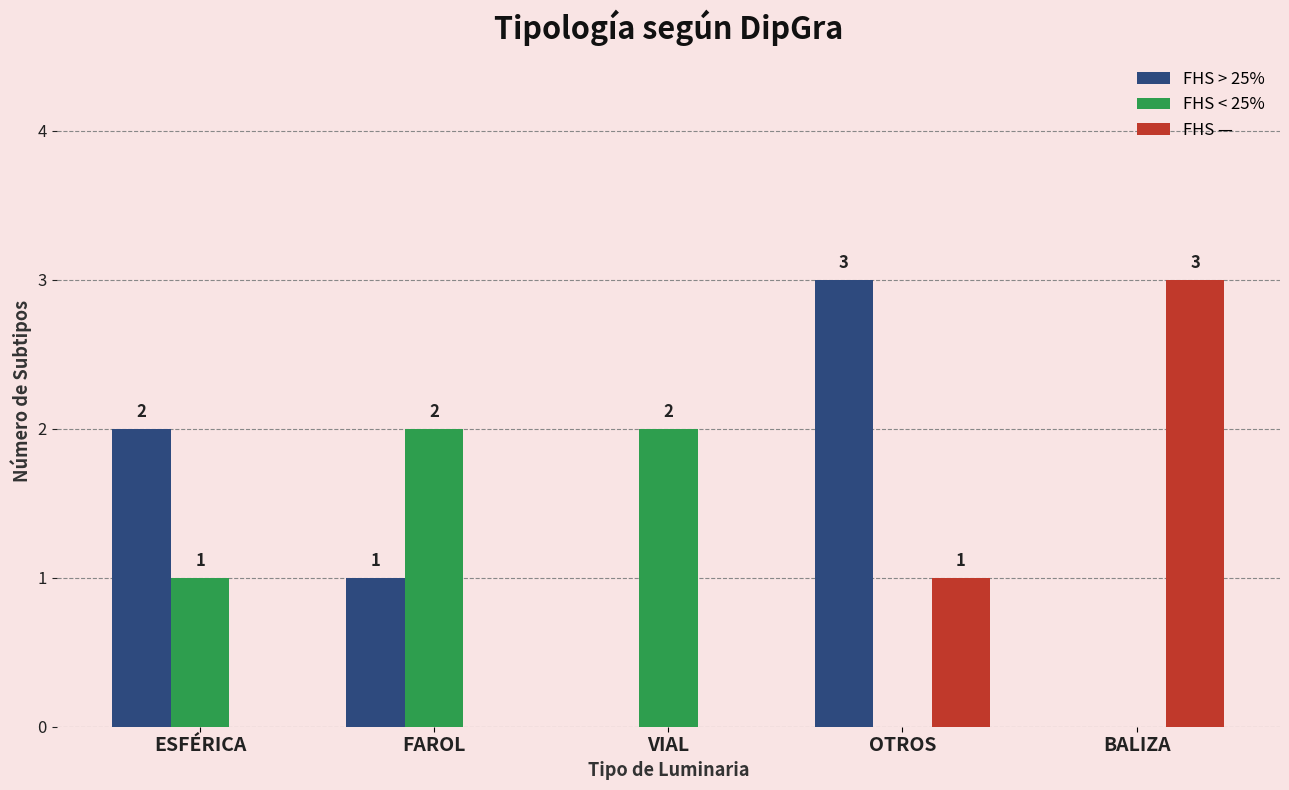

What is the average value of the FHS > 25% series?

1